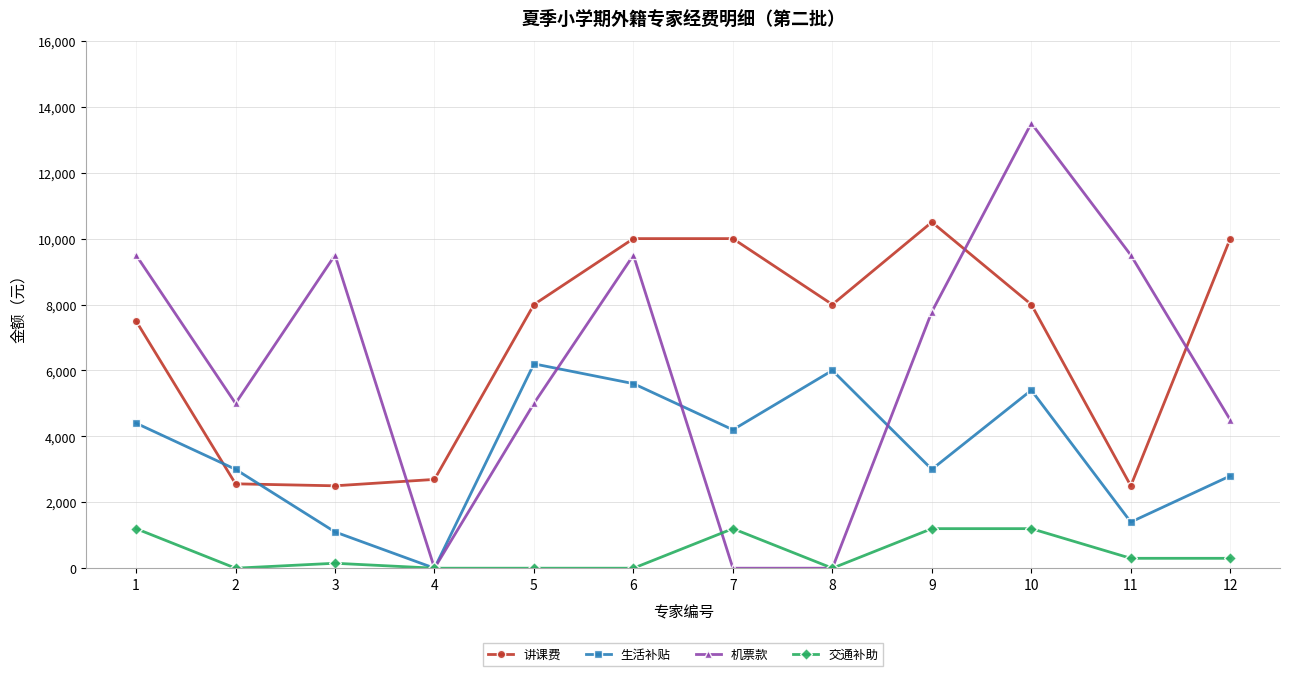

True or false: 机票款 and 讲课费 intersect in this chart.

True